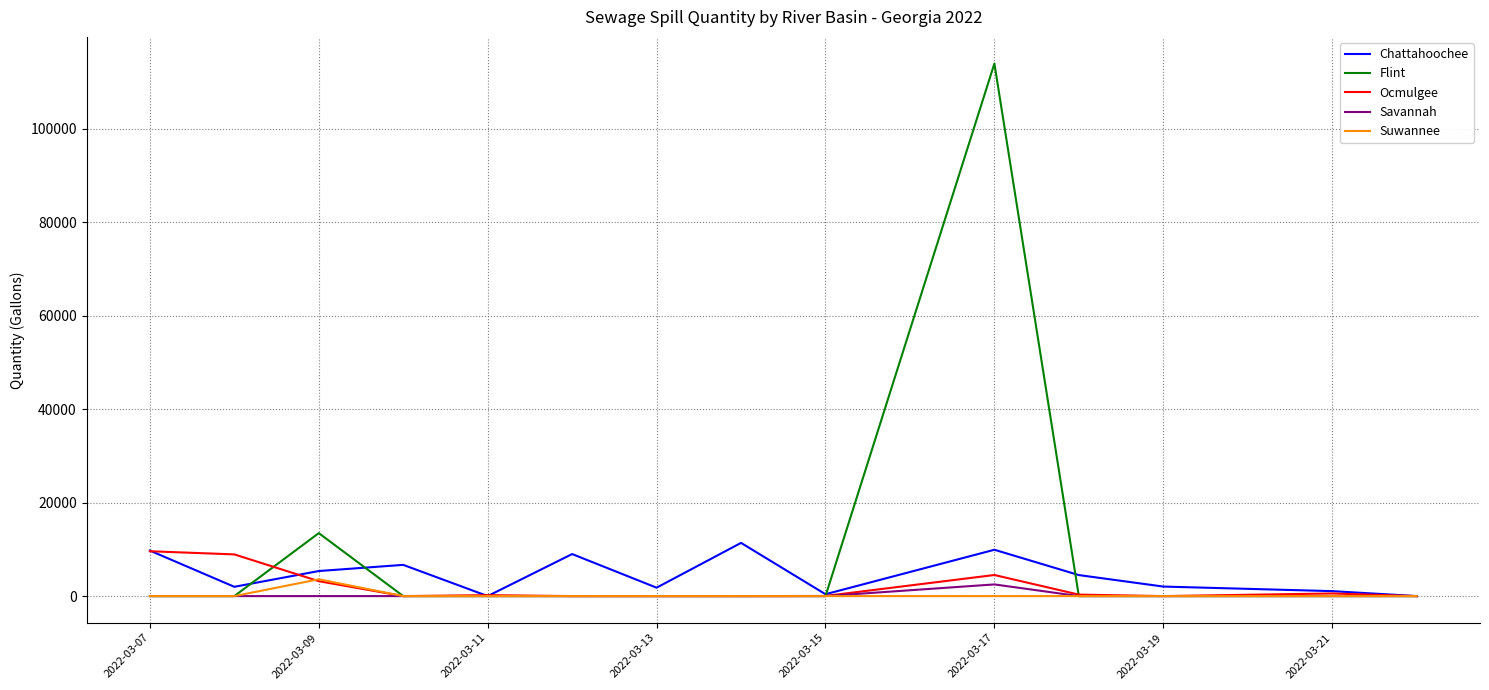

Which series has the largest range (max minus min)?

Flint